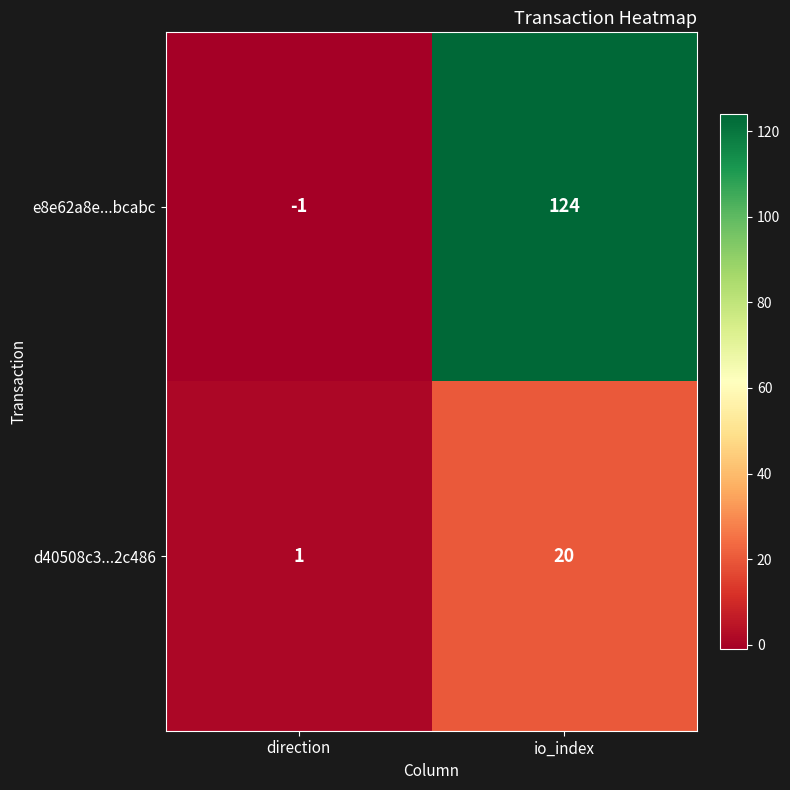

Reading left to right, extract all data points from this chart.

e8e62a8e...bcabc: direction=-1	io_index=124
d40508c3...2c486: direction=1	io_index=20